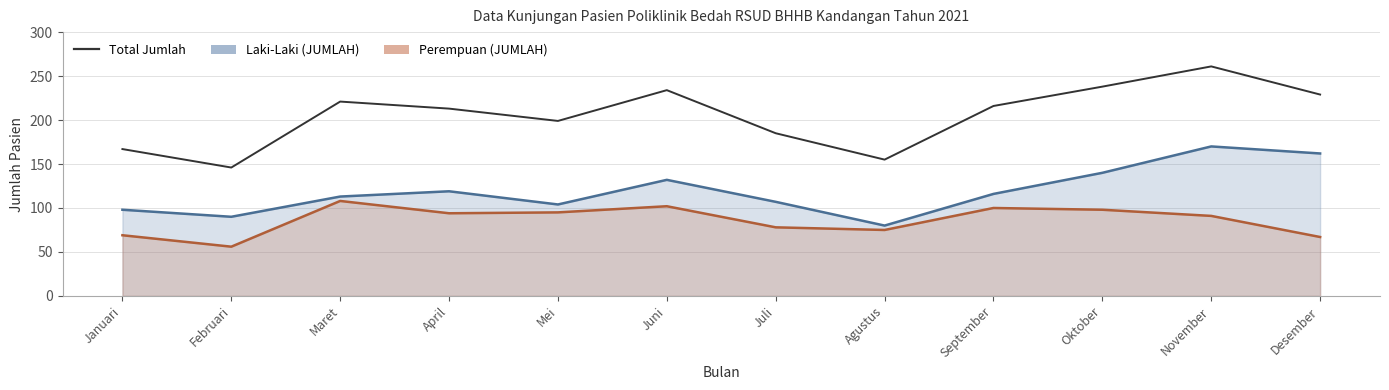

Is the value of Total Jumlah at Juli greater than the value of Perempuan (JUMLAH) at Oktober?

Yes